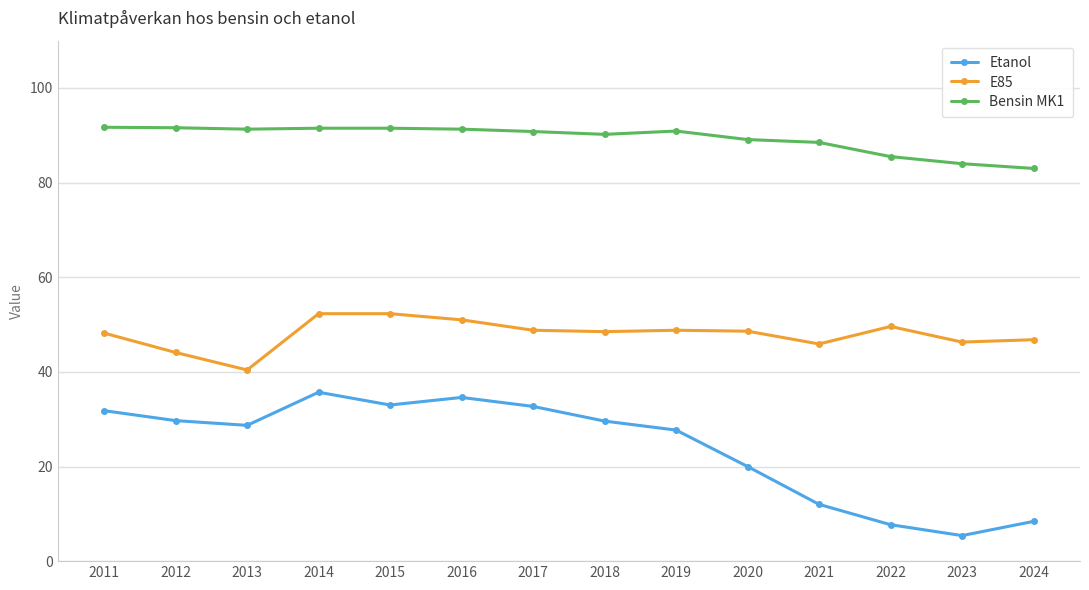

What is the value of the Etanol point at the 11th from the left?

12.0